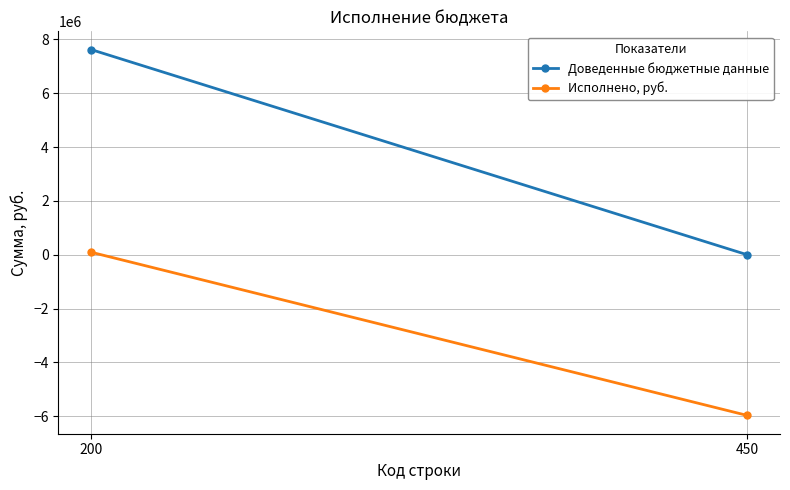

What is the difference between the maximum and minimum values in the Доведенные бюджетные данные series?

7616458.0